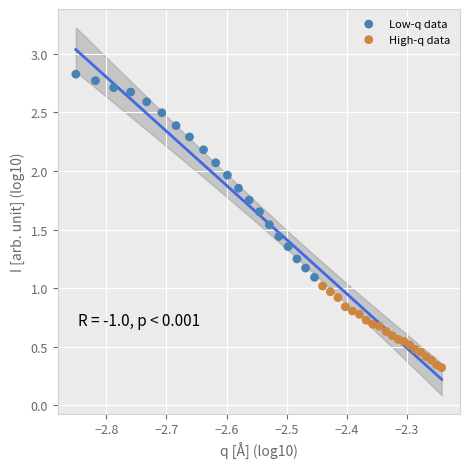

Which series contains the highest Y value?

Low-q data